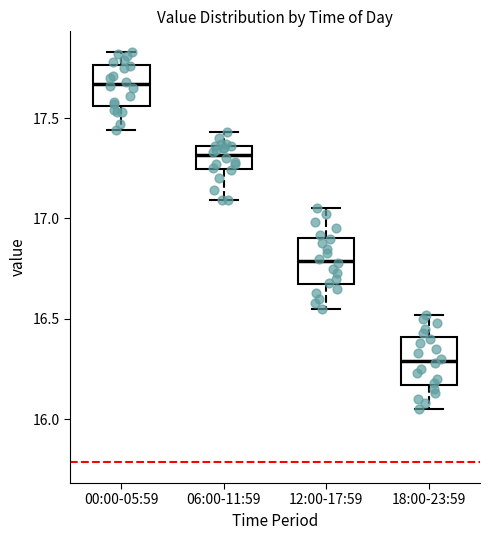

Which box has the highest median line?

00:00-05:59